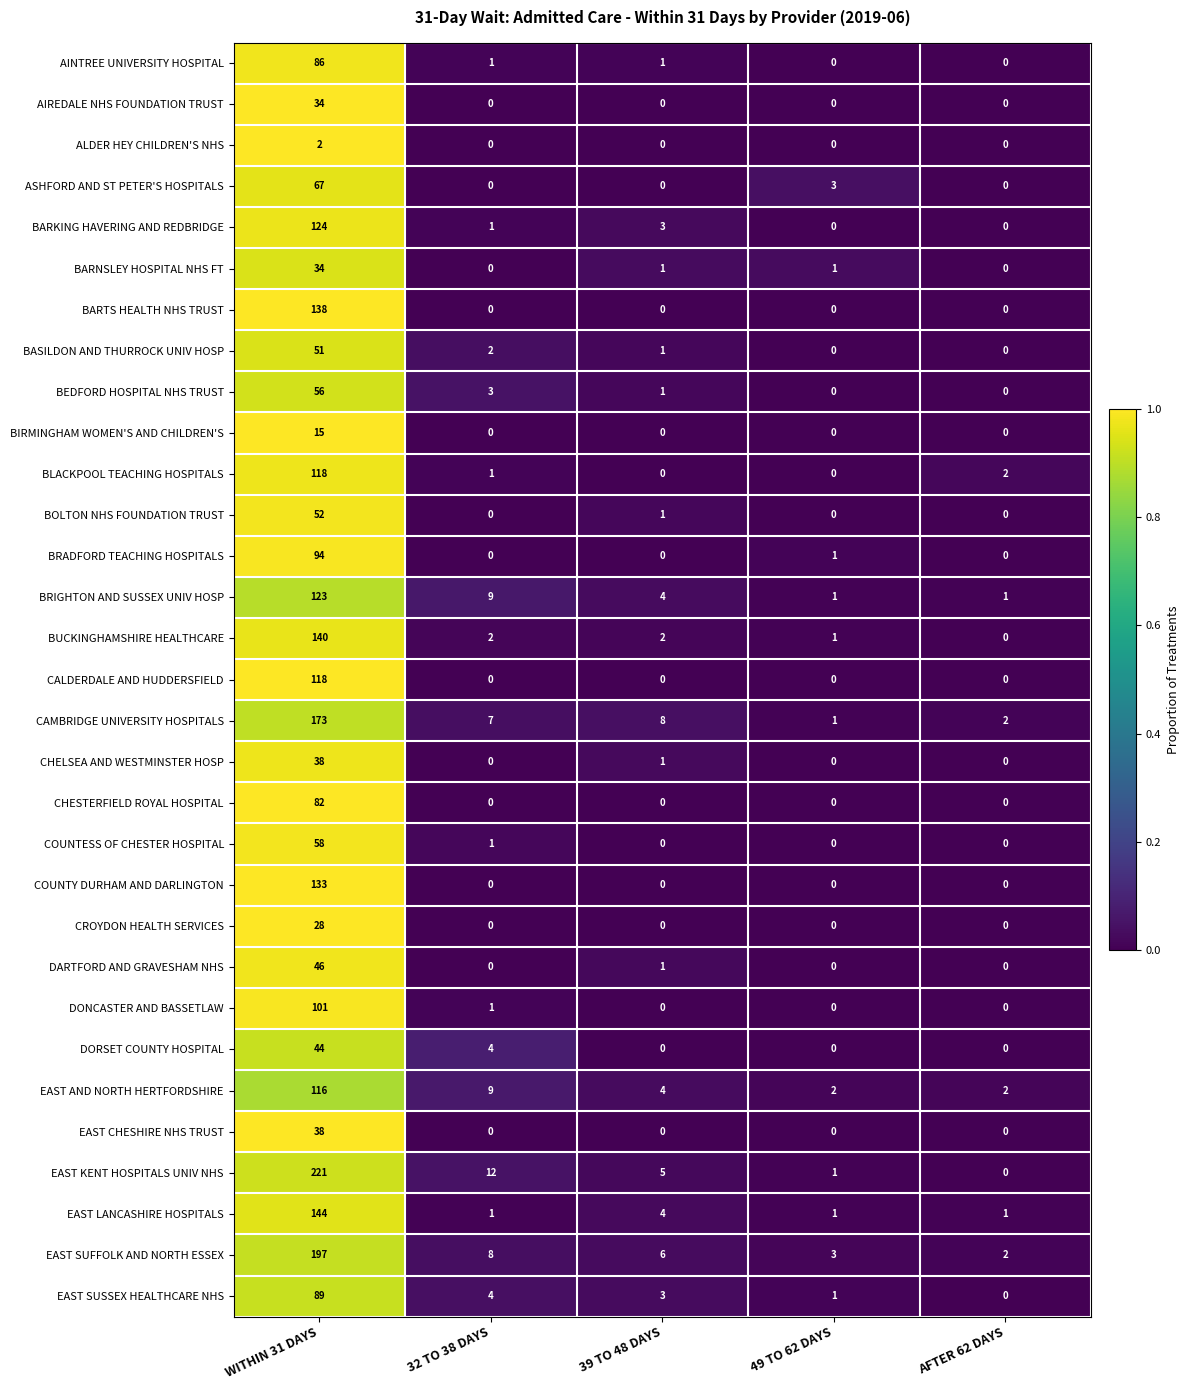

Count the number of data series in this chart.

31